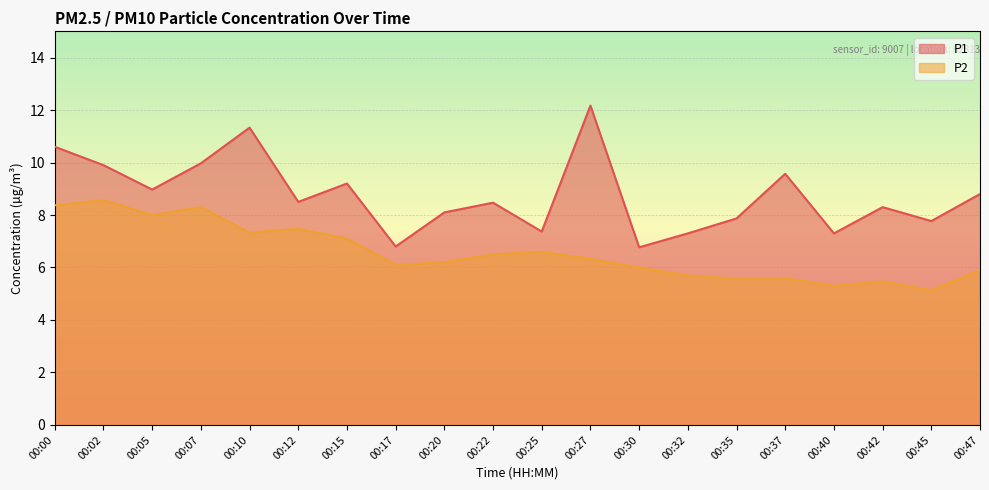

At 00:35, list the series in order from largest to smallest.

P1, P2